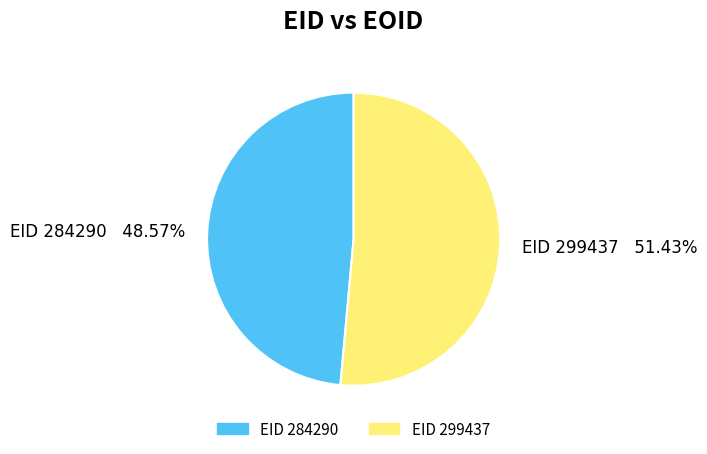

Is there a majority slice in this chart?

Yes